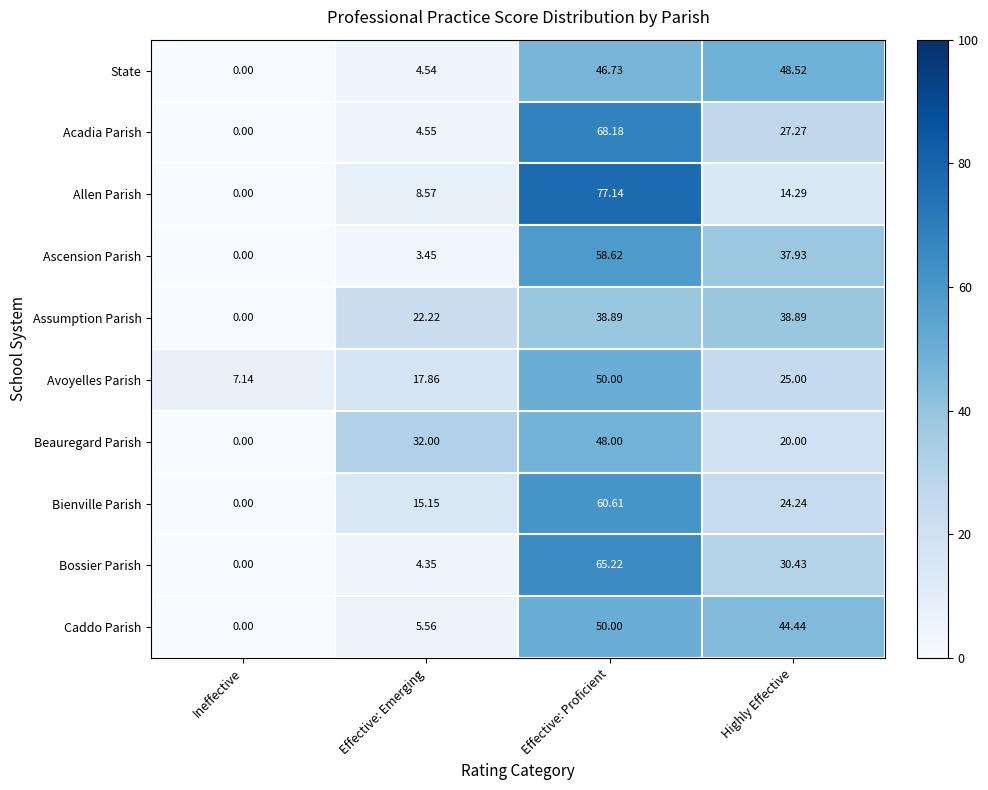

Is the value of Acadia Parish at Effective: Emerging greater than the value of State at Effective: Proficient?

No